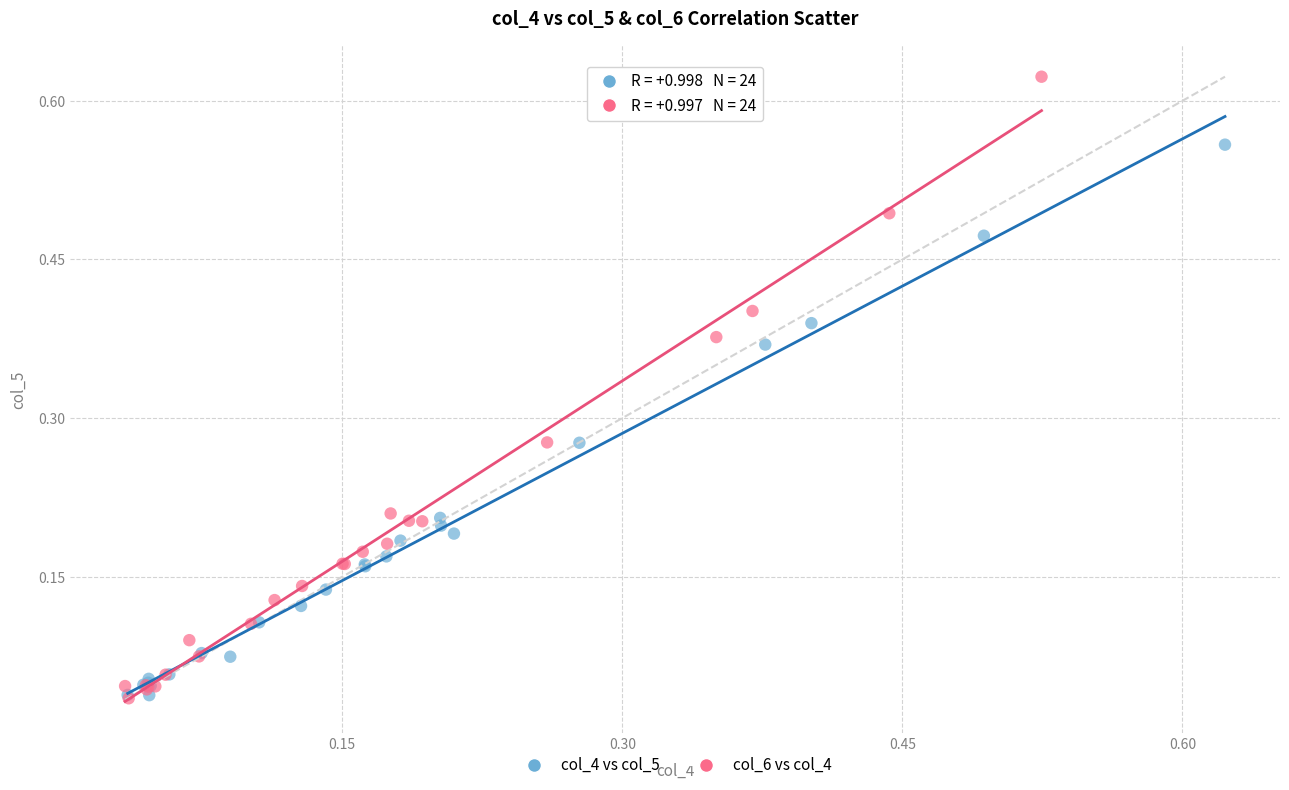

Which series has the largest Y range (max minus min)?

col_6 vs col_4